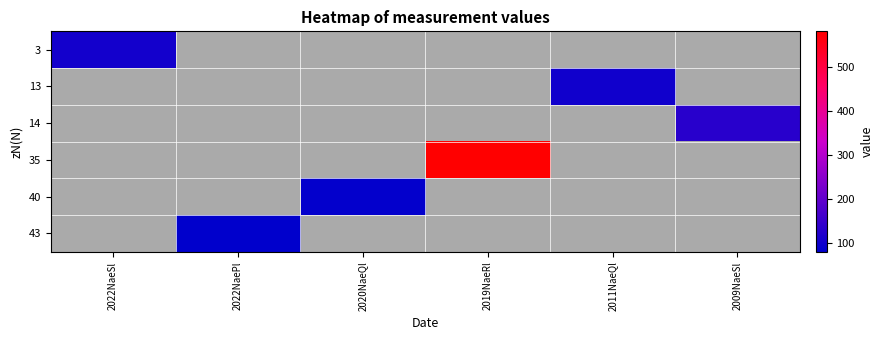

At which category does the chart reach its peak across all series?

2019NaeRl